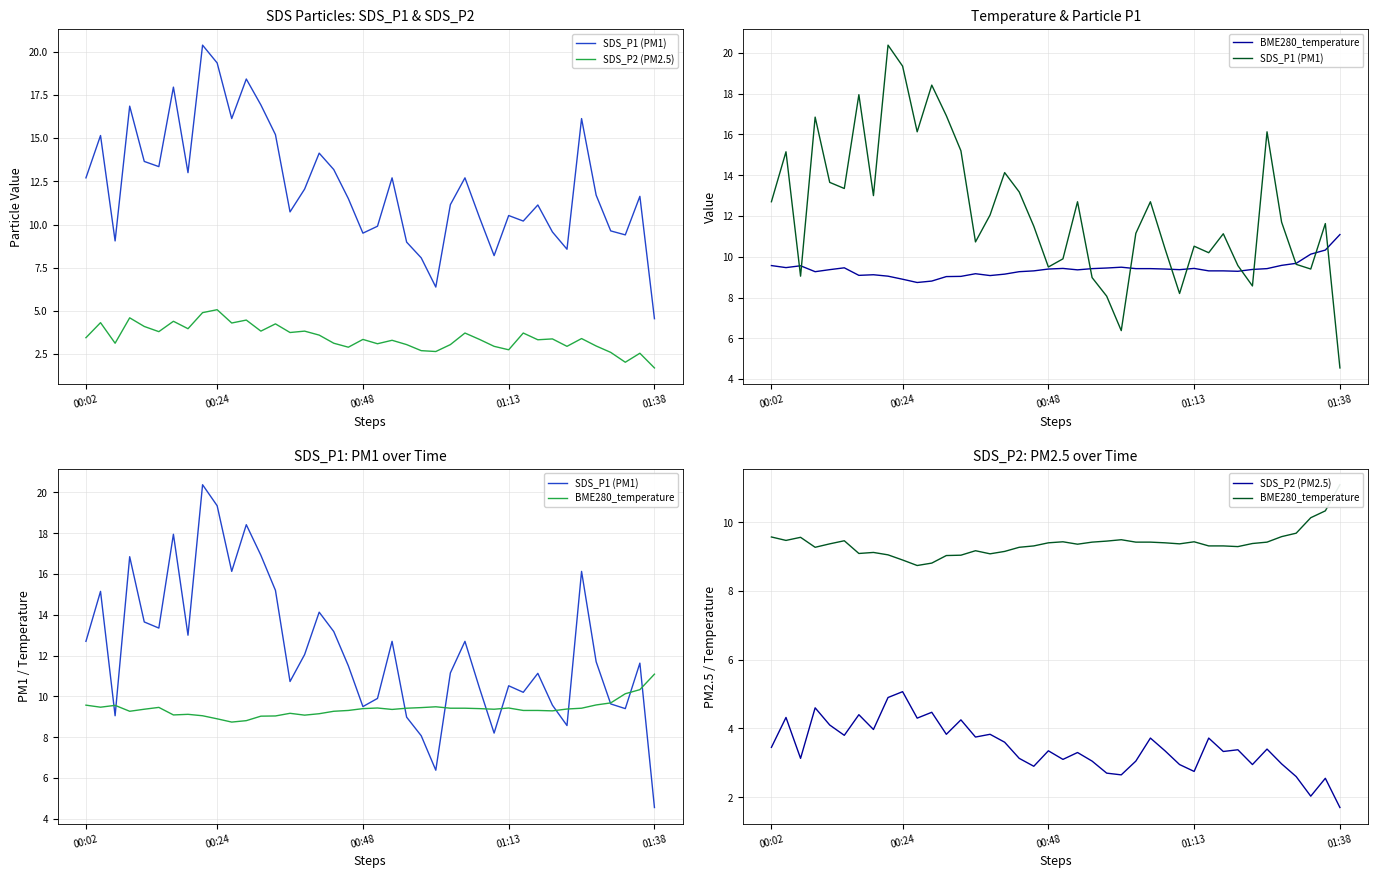

What is the difference between the highest and lowest values at 21?

9.4